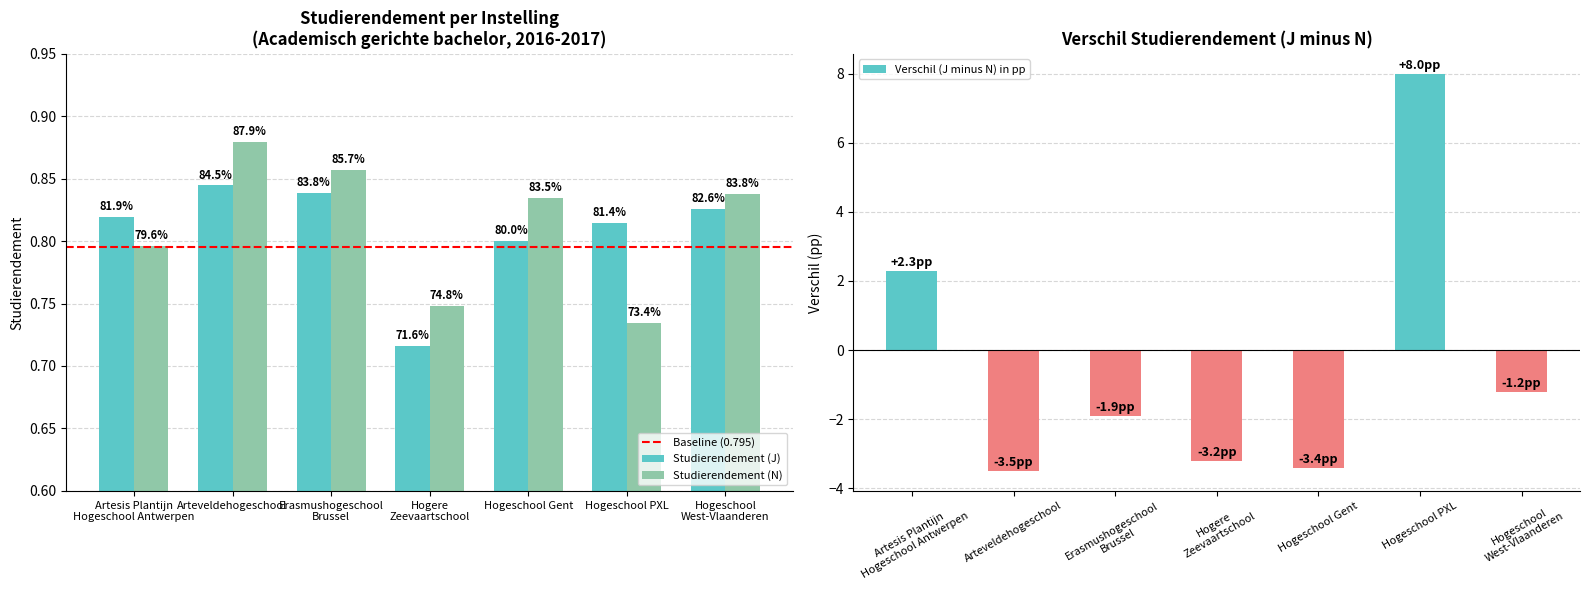

Which series has the largest total across all categories?

Studierendement (N)